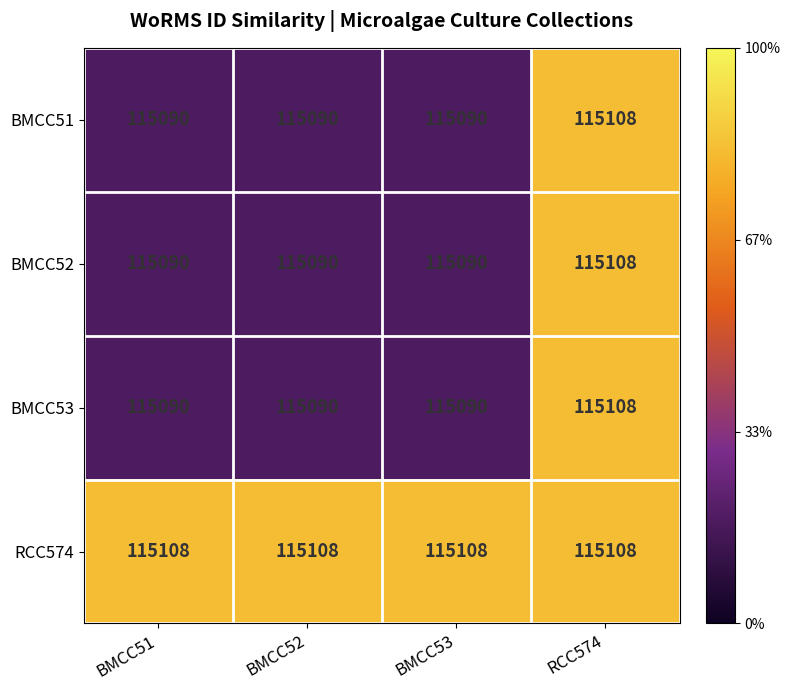

At which category is the sum across all series the highest?

RCC574